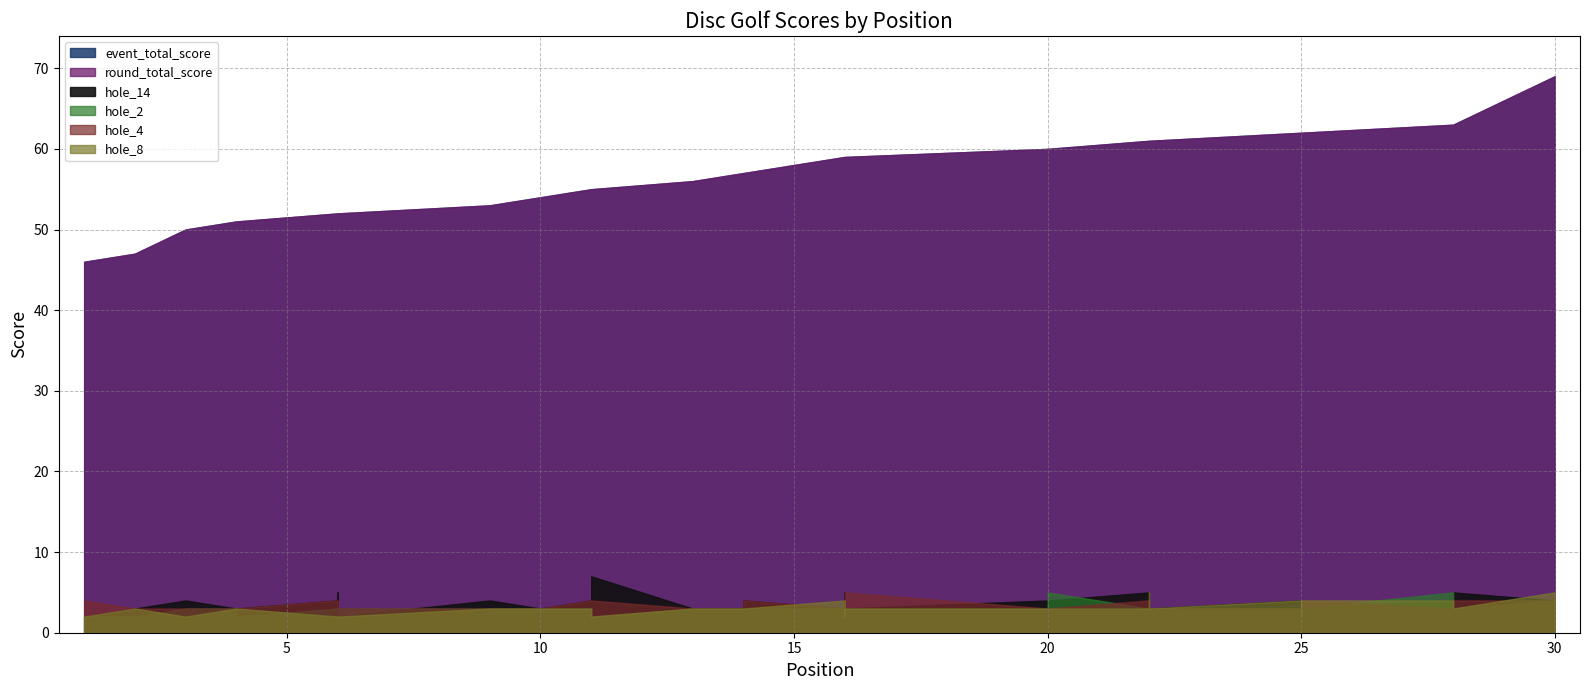

At how many categories does at least one series exceed 13?

31